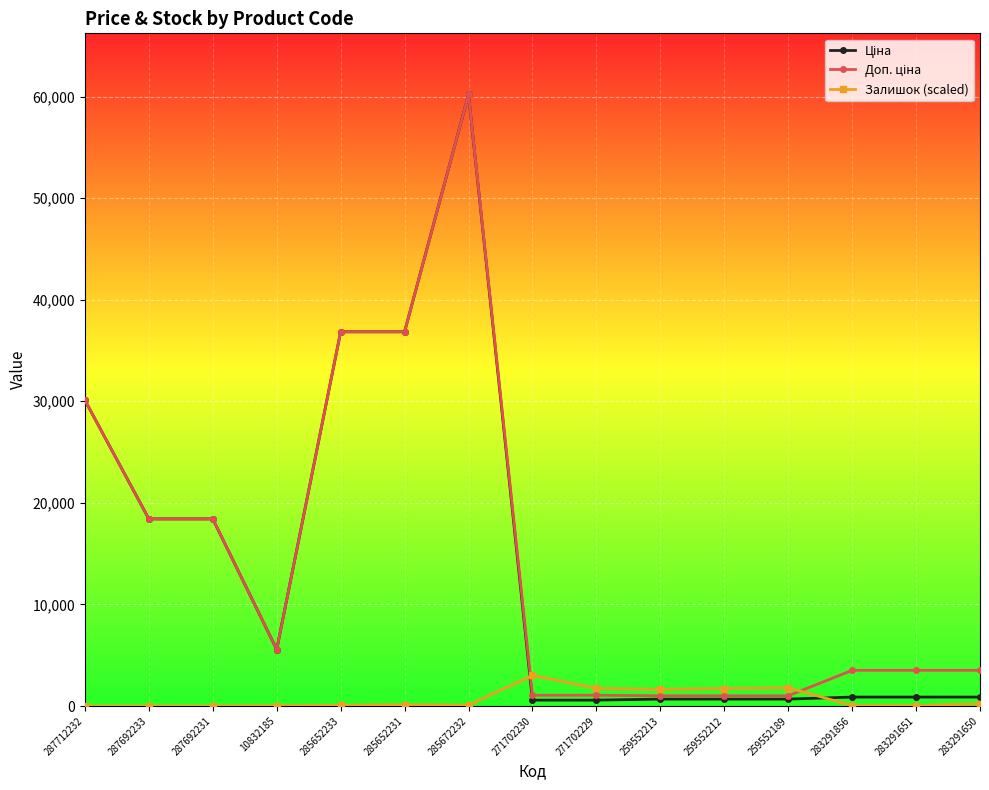

What is the value of the Залишок (scaled) point at the 12th from the left?

1793.8